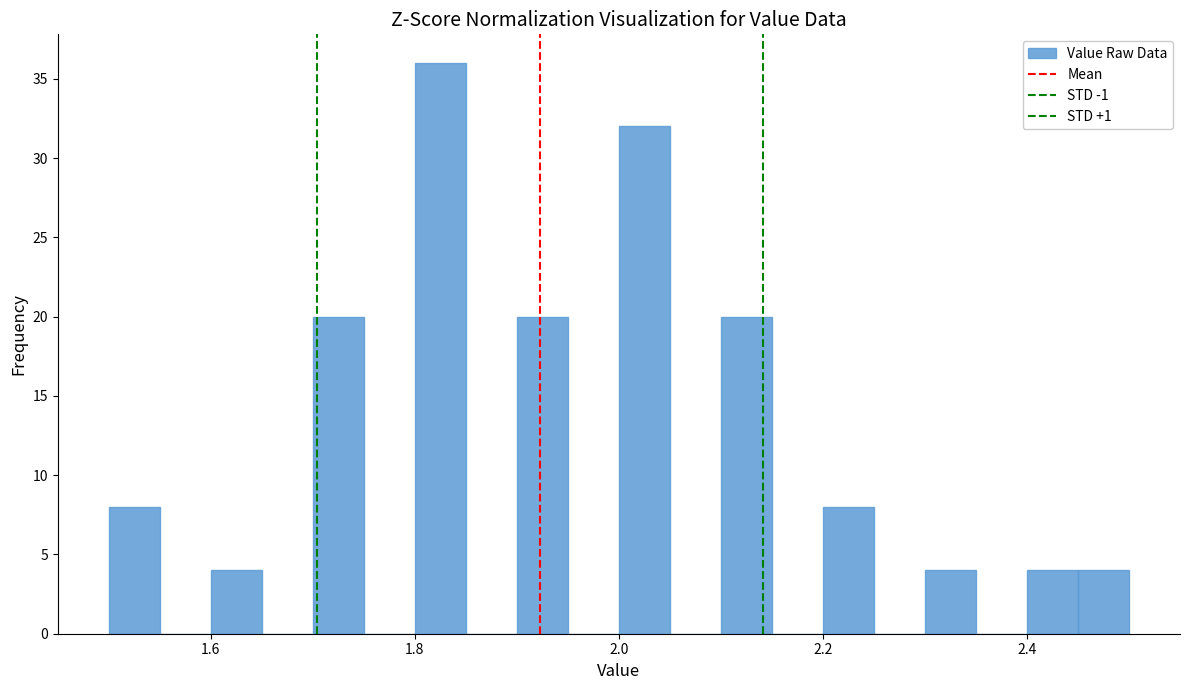

Around what value on the x-axis is the tallest bar? Give the approximate position of its centre, as read against the axis.

1.82